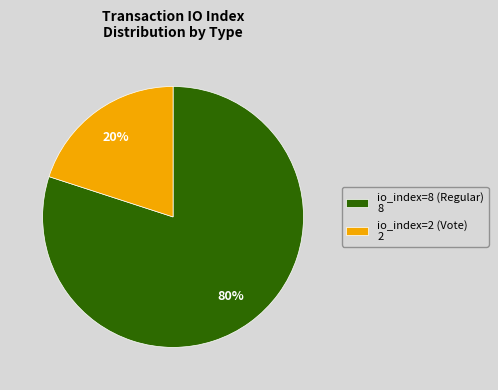

Is the sum of io_index=8 (Regular) 8 and io_index=2 (Vote) 2 greater than half?

Yes